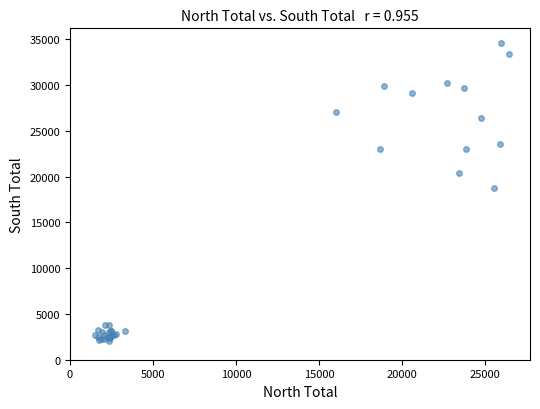

What Y value in the scatter plot is closest to 18303?

18772